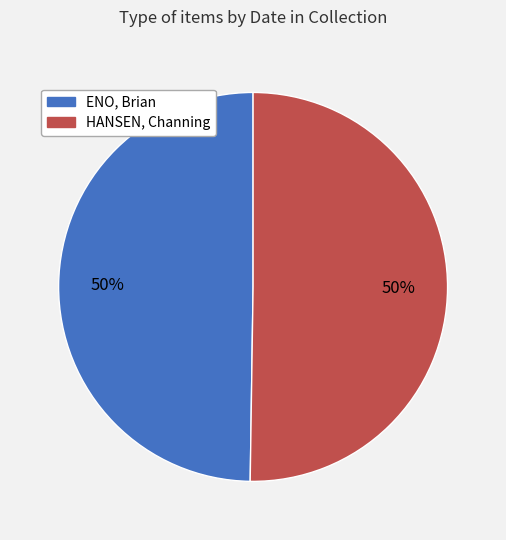

Is the sum of ENO, Brian and HANSEN, Channing greater than half?

Yes